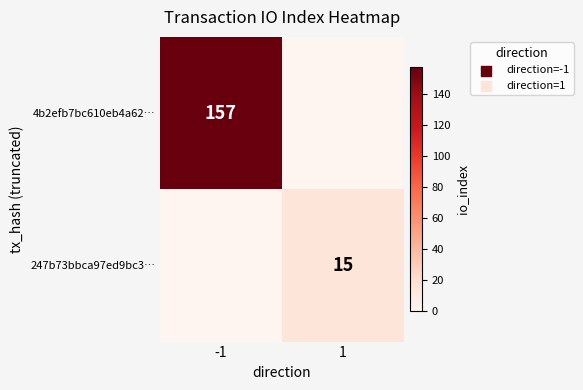

True or false: 247b73bbca97ed9bc3… has a value of 9 at 1.

False